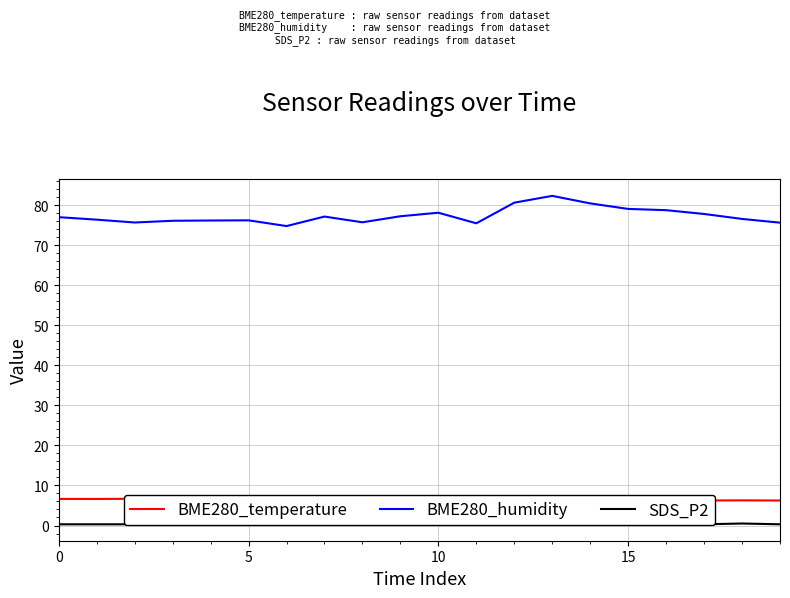

Which series has the largest total across all categories?

BME280_humidity